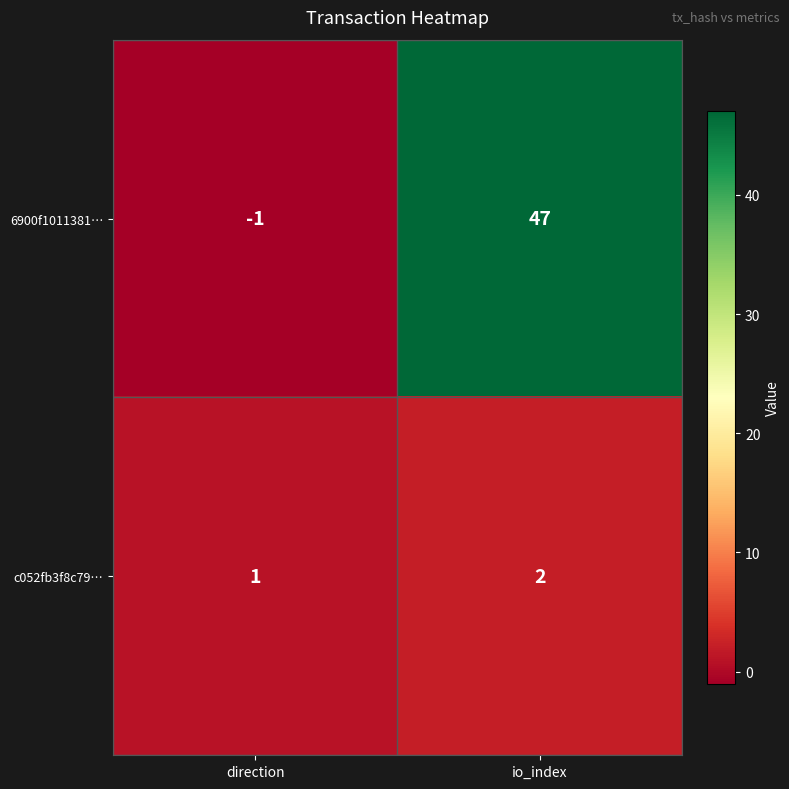

At how many categories does at least one series exceed 21?

1